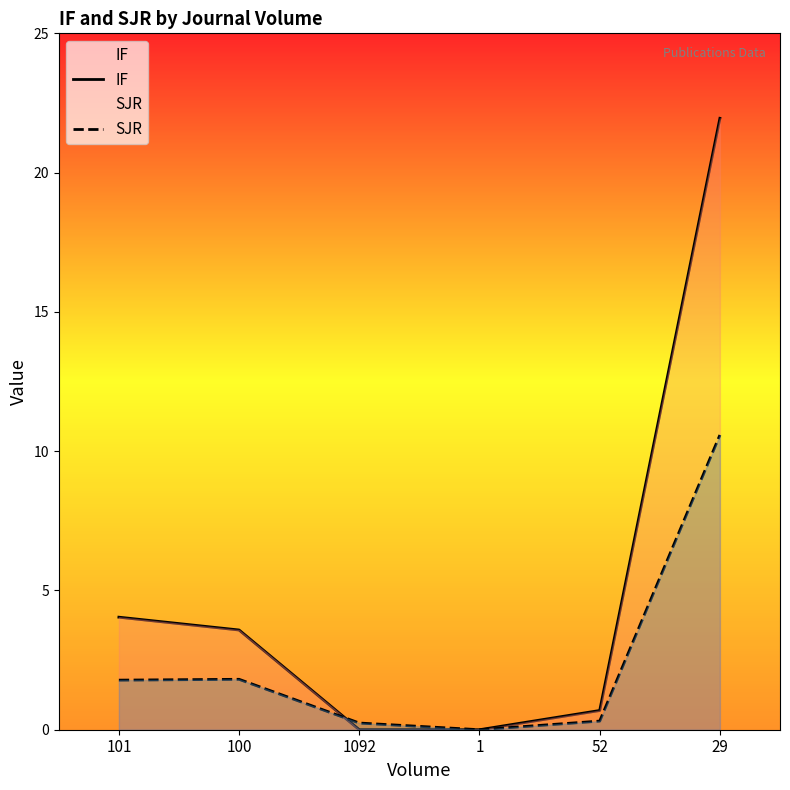

Rank the series by their maximum value, from highest to lowest.

IF, SJR